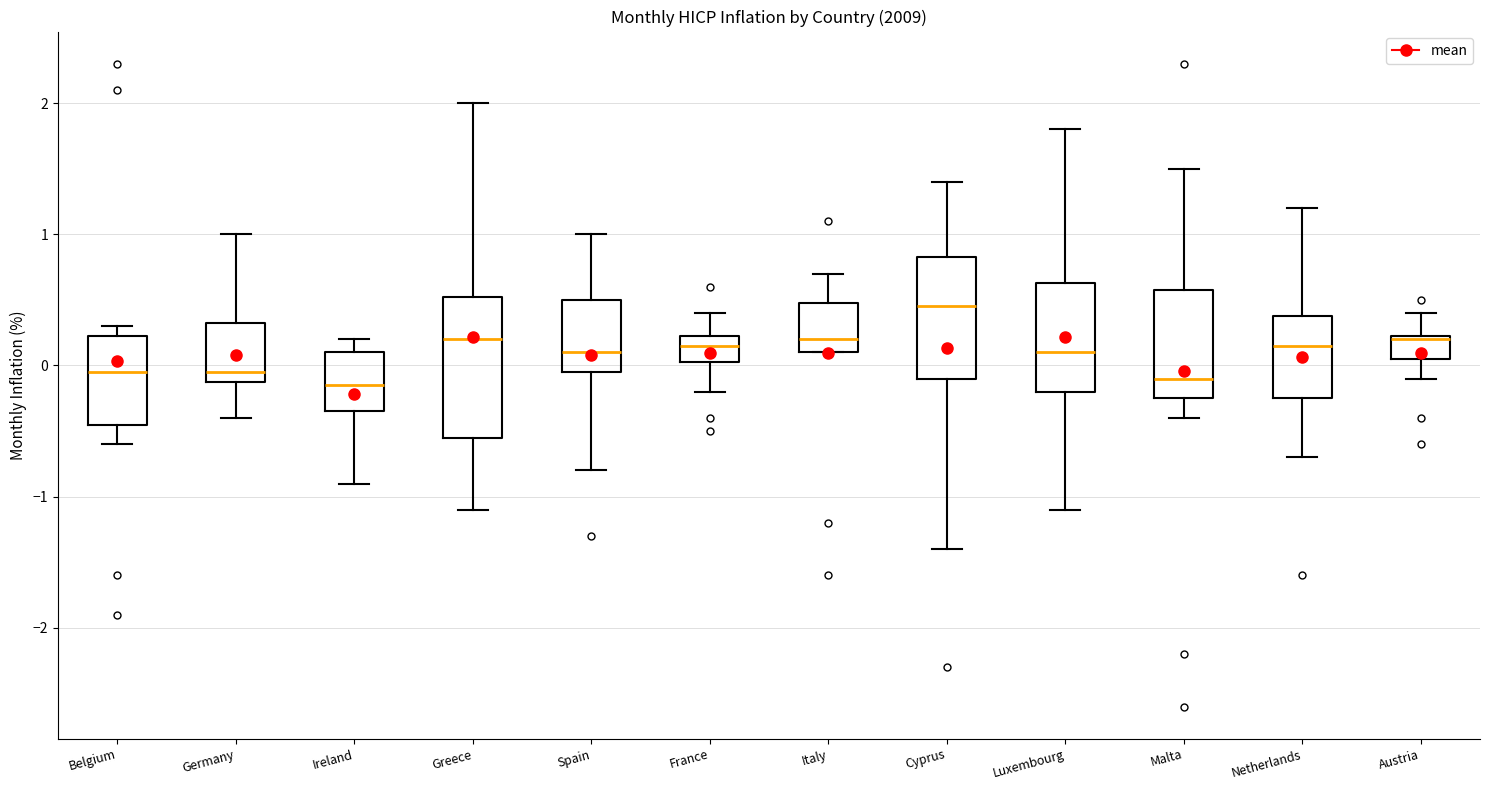

Reading left to right, transcribe this box plot: for each box, give where its median line is, the range the box spans, and where its two whiskers end, as read against the y-axis. The values are not printed on the chart, so give them approximately, as read against the axis.

Belgium: median 0.0, box -0.4 to 0.2, whiskers -0.6 to 0.3
Germany: median 0.0, box -0.1 to 0.3, whiskers -0.4 to 1.0
Ireland: median -0.1, box -0.3 to 0.1, whiskers -0.9 to 0.2
Greece: median 0.2, box -0.5 to 0.5, whiskers -1.1 to 2.0
Spain: median 0.1, box 0.0 to 0.5, whiskers -0.8 to 1.0
France: median 0.2 (inside the box), box 0.0 to 0.2, whiskers -0.2 to 0.4
Italy: median 0.2, box 0.1 to 0.5, whiskers 0.1 to 0.7
Cyprus: median 0.5, box -0.1 to 0.8, whiskers -1.4 to 1.4
Luxembourg: median 0.1, box -0.2 to 0.6, whiskers -1.1 to 1.8
Malta: median -0.1, box -0.2 to 0.6, whiskers -0.4 to 1.5
Netherlands: median 0.2, box -0.2 to 0.4, whiskers -0.7 to 1.2
Austria: median 0.2, box 0.1 to 0.2, whiskers -0.1 to 0.4